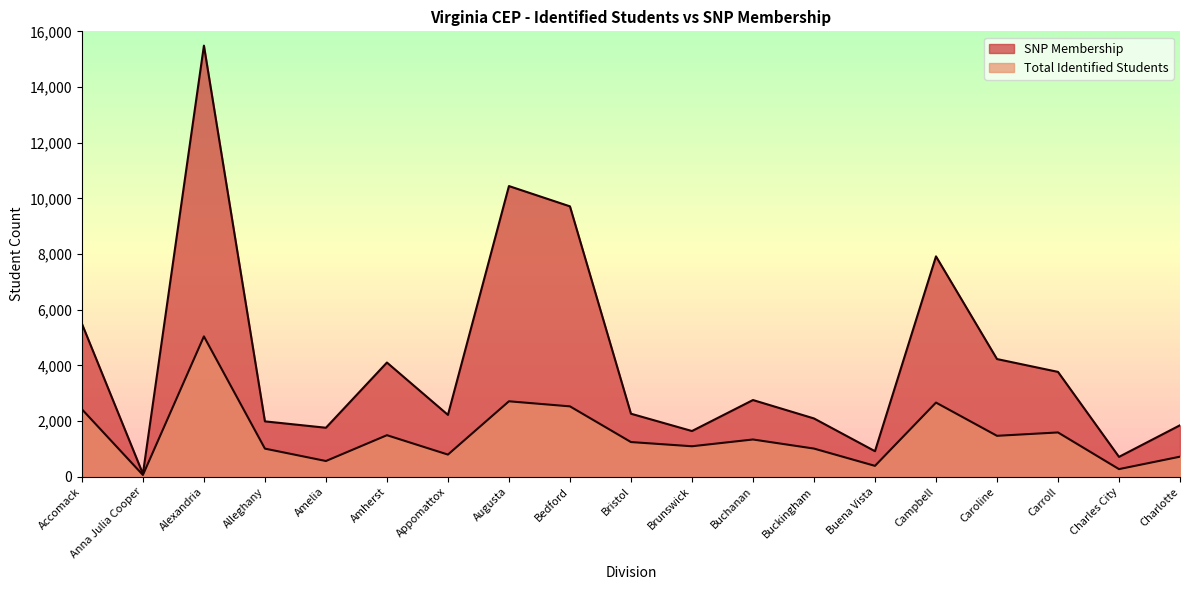

What is the maximum value shown in the chart?

15486